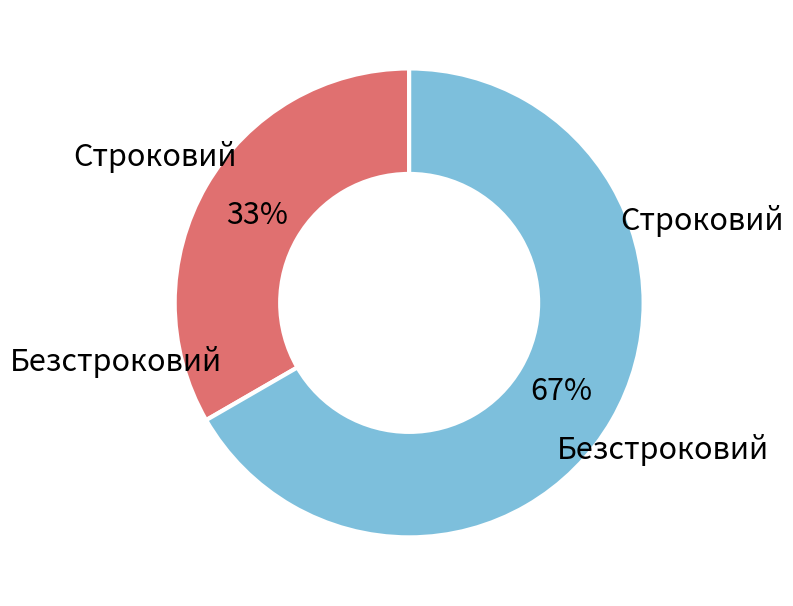

To the nearest percent, what is the average slice percentage?

50%